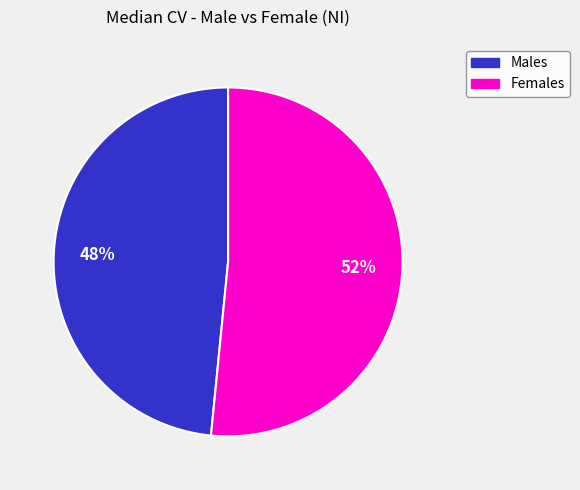

Does any single category account for the majority?

Yes